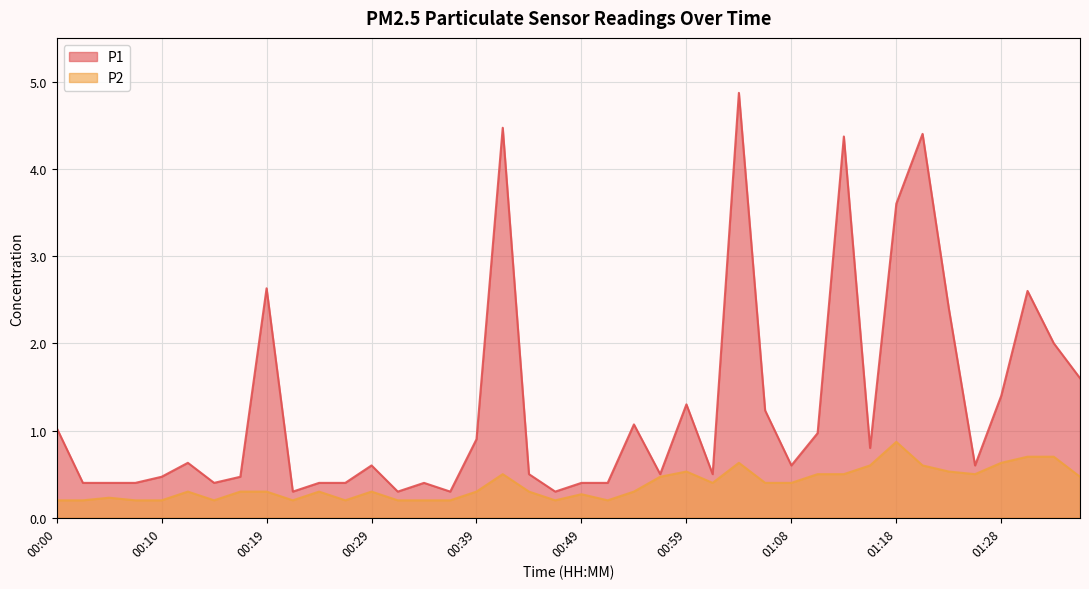

Where is the first local maximum for P2?

00:05